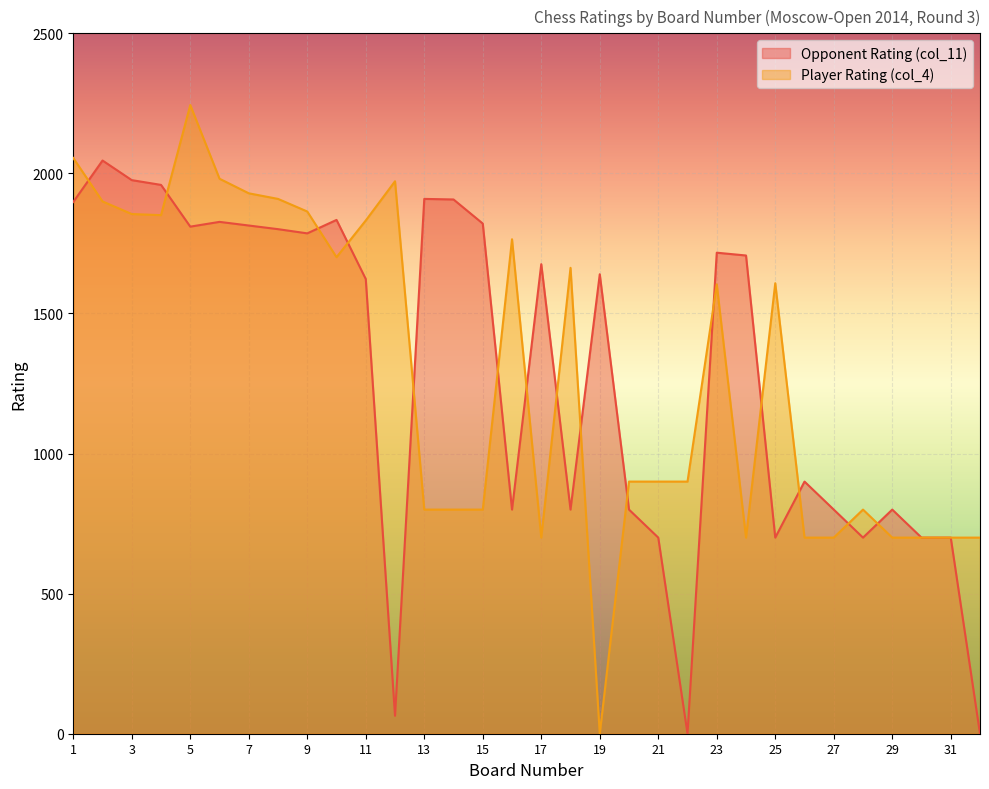

Reading right to left, extract all data points from this chart.

Opponent Rating (col_11): 32=0	31=700	30=700	29=800	28=700	27=800	26=900	25=700	24=1707	23=1717	22=0	21=700	20=800	19=1640	18=800	17=1676	16=800	15=1821	14=1907	13=1909	12=64	11=1623	10=1834	9=1786	8=1801	7=1814	6=1827	5=1810	4=1959	3=1976	2=2046	1=1898
Player Rating (col_4): 32=700	31=700	30=700	29=700	28=800	27=700	26=700	25=1608	24=700	23=1604	22=900	21=900	20=900	19=0	18=1663	17=700	16=1765	15=800	14=800	13=800	12=1972	11=1832	10=1701	9=1864	8=1909	7=1929	6=1981	5=2244	4=1851	3=1855	2=1900	1=2055